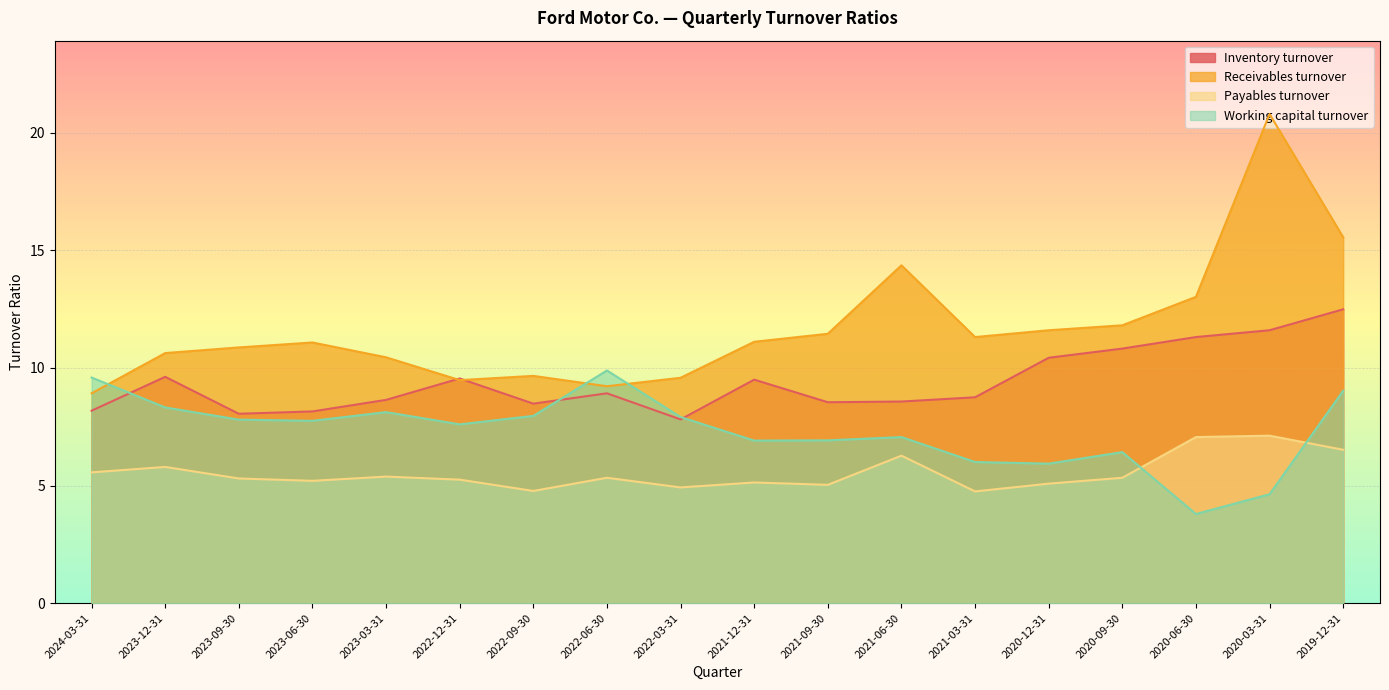

How many data points does each series have?

18